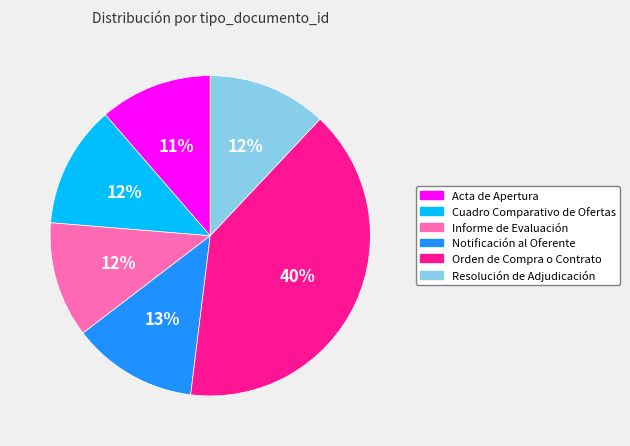

What is the largest slice in the pie chart?

Orden de Compra o Contrato